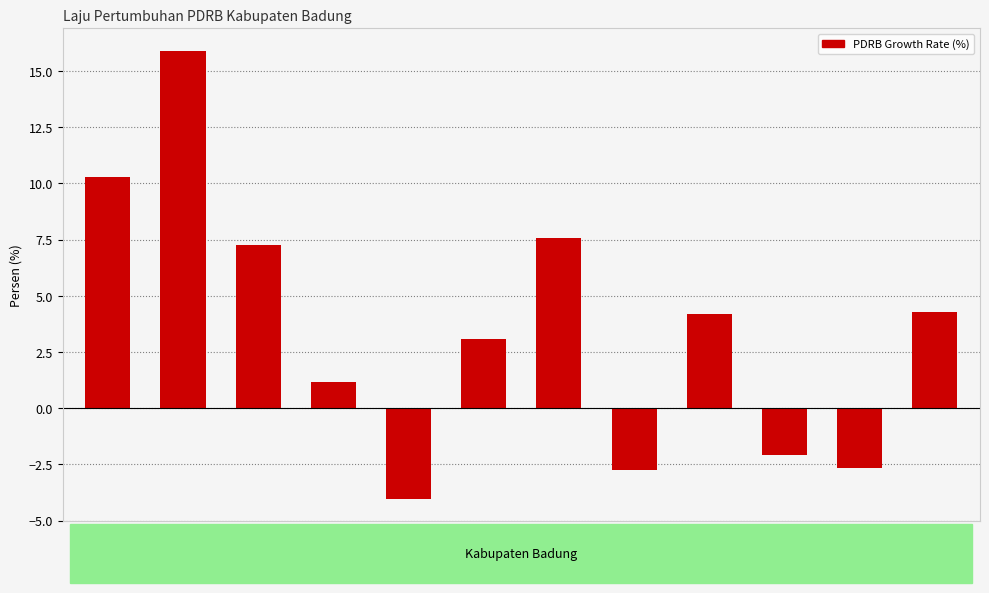

Read the value at 2016.

3.1